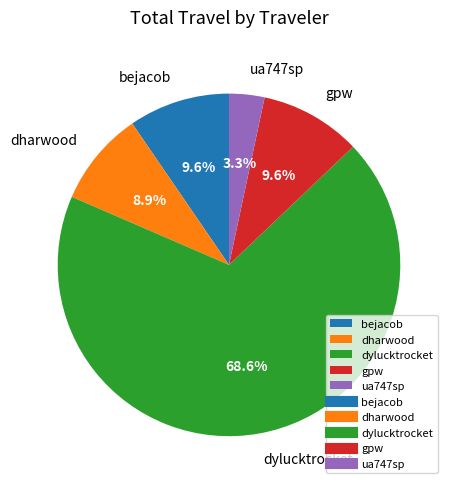

To the nearest percent, what is the difference between the largest and smallest slice percentages?

65%